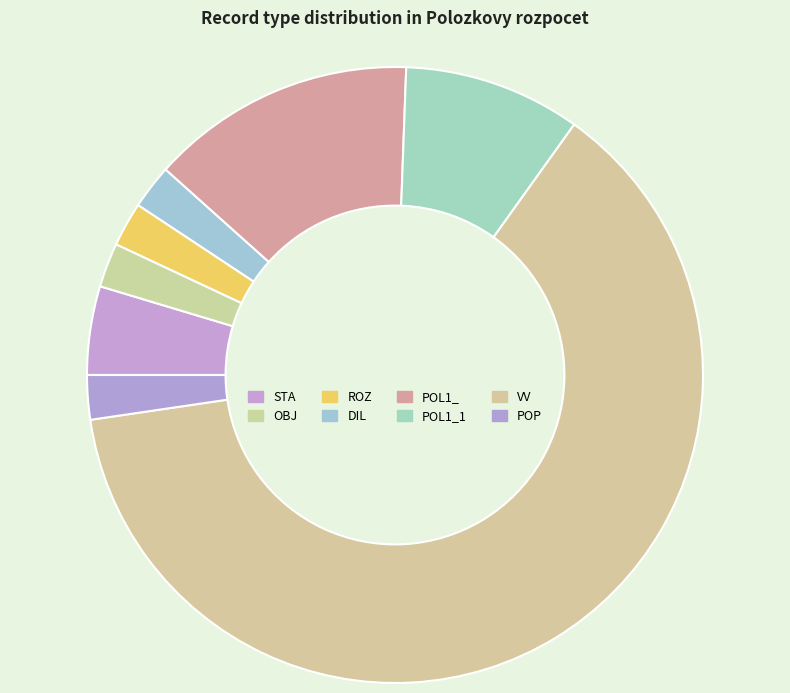

What is the smallest slice in the pie chart?

OBJ